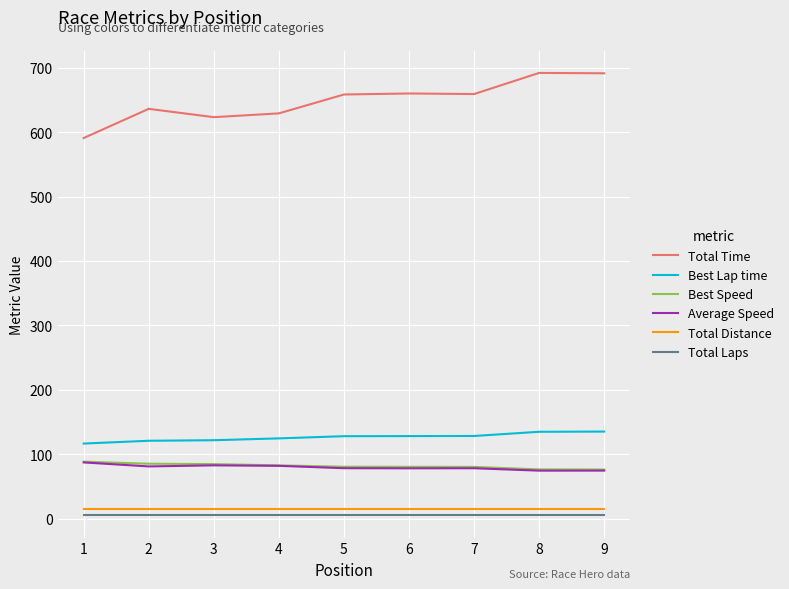

The value of Total Time at 8 is 1244.9. True or false?

False